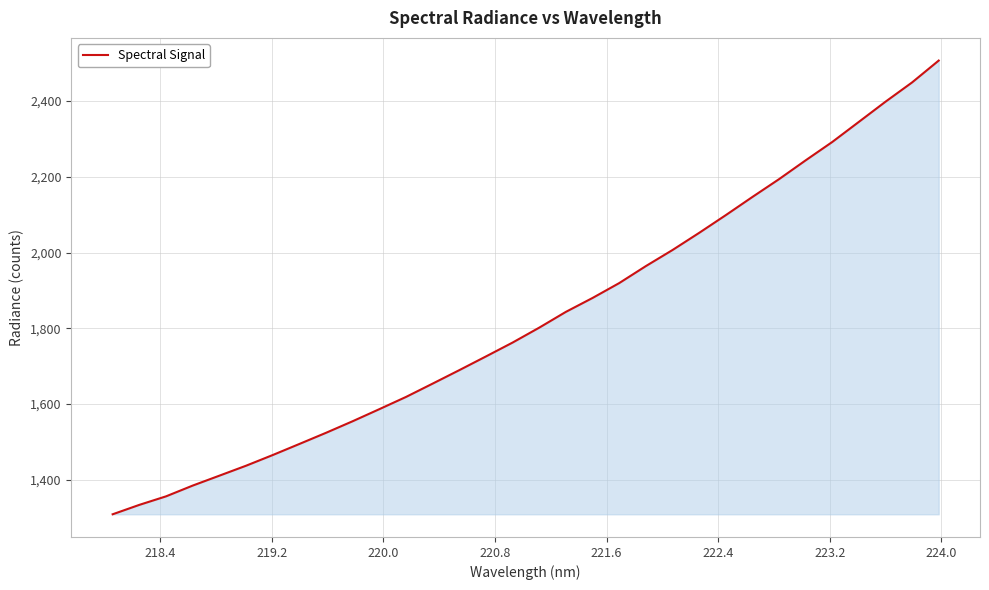

What is the smallest value displayed?

1308.6